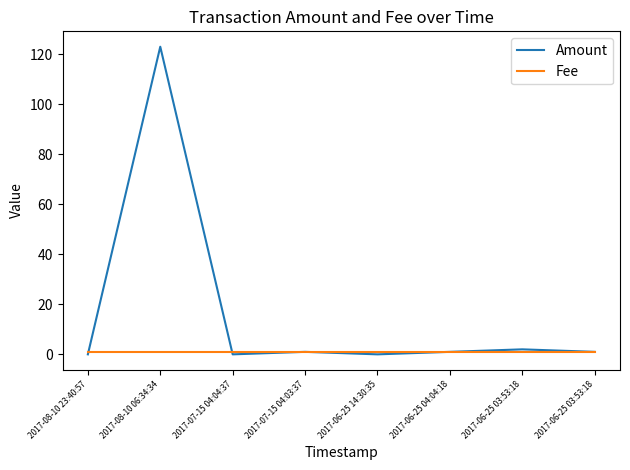

Reading right to left, transcribe all the data shown in this chart.

Amount: 1.0	2.0	1.0	0.0	1.0	0.0	122.9	0.0
Fee: 1.0	1.0	1.0	1.0	1.0	1.0	1.0	1.0